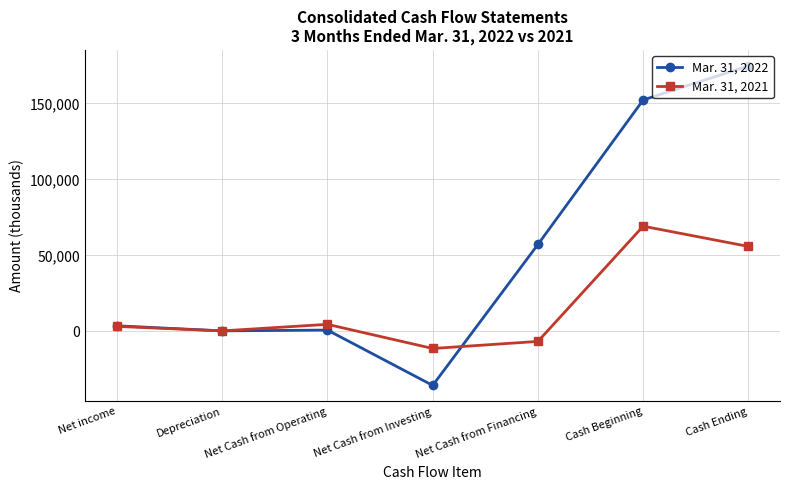

Count the number of categories in the chart.

7